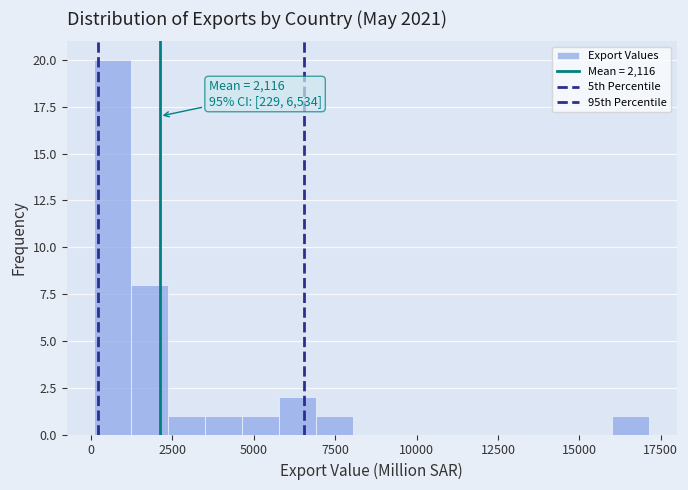

Read against the x-axis, roughly where is the centre of the tallest bar?

500